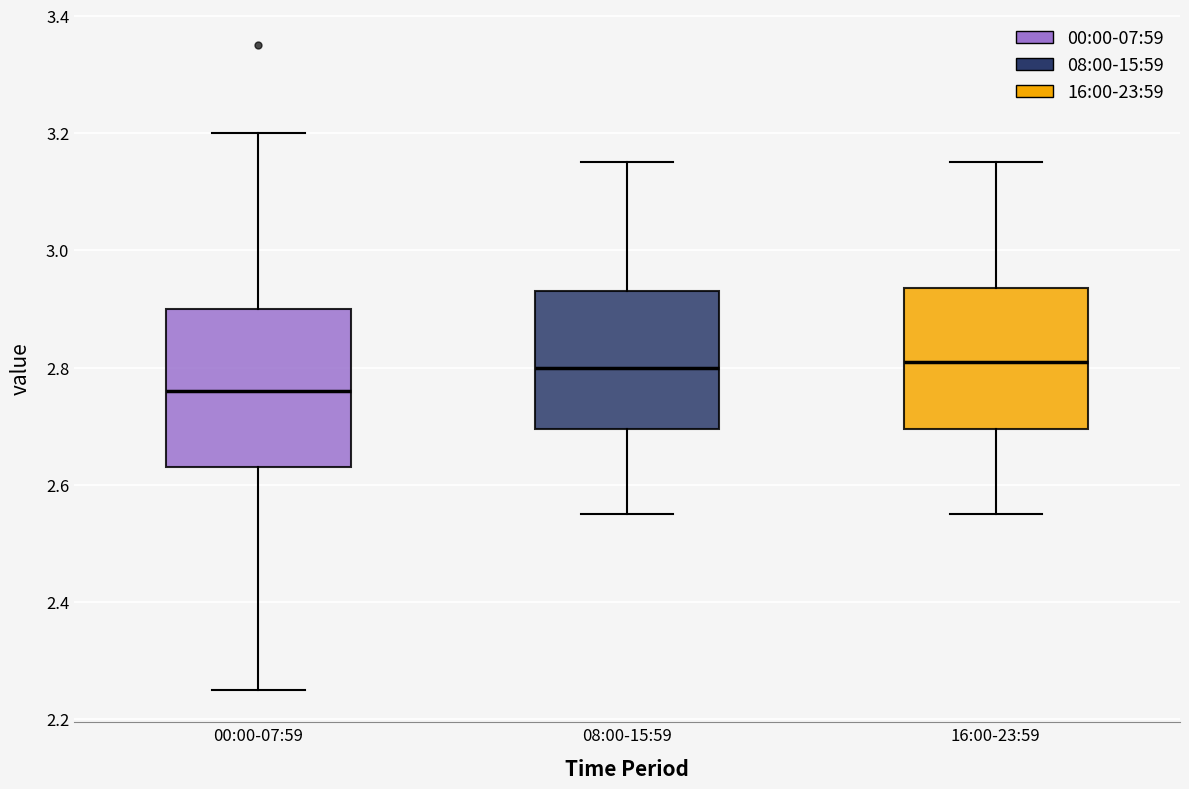

Where does the median line of the box for 08:00-15:59 sit on the y-axis? The values are not printed on the chart, so give them approximately, as read against the axis.

2.80